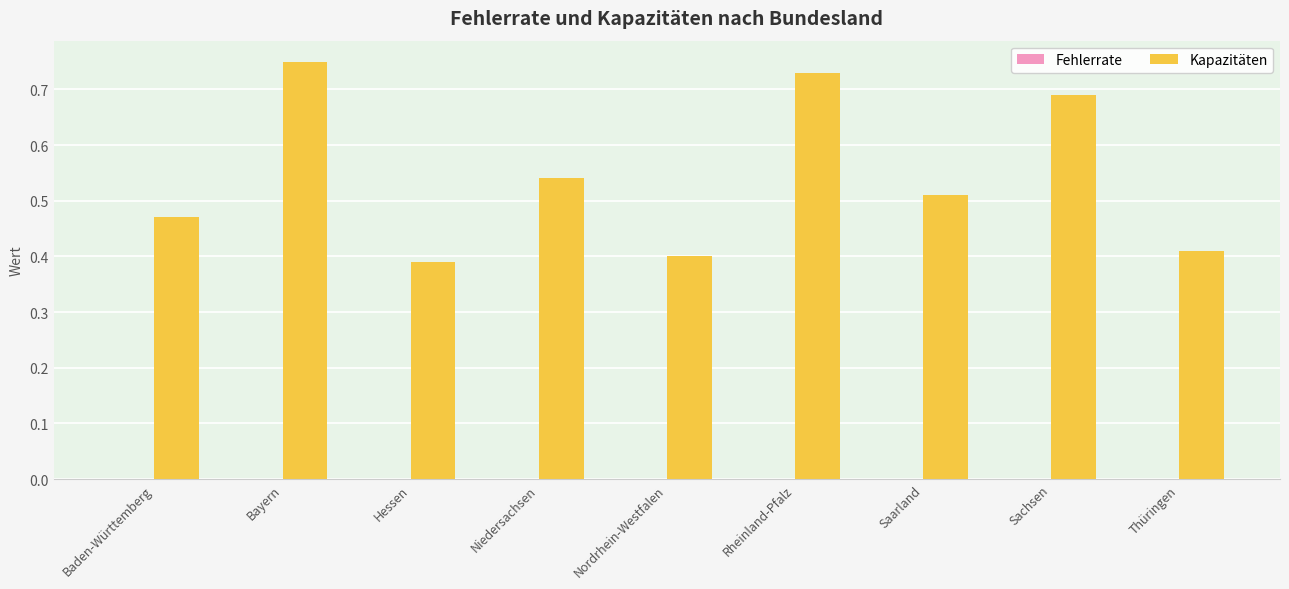

At which category does the chart reach its peak across all series?

Bayern